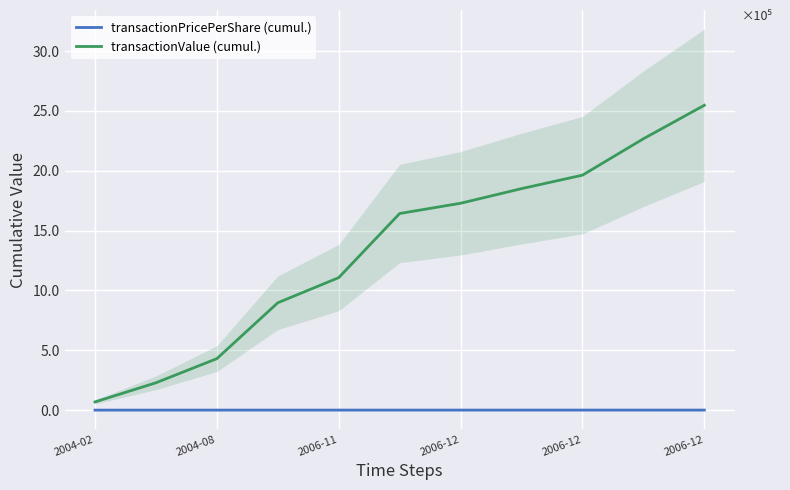

Which series has the widest spread of values?

transactionValue (cumul.)